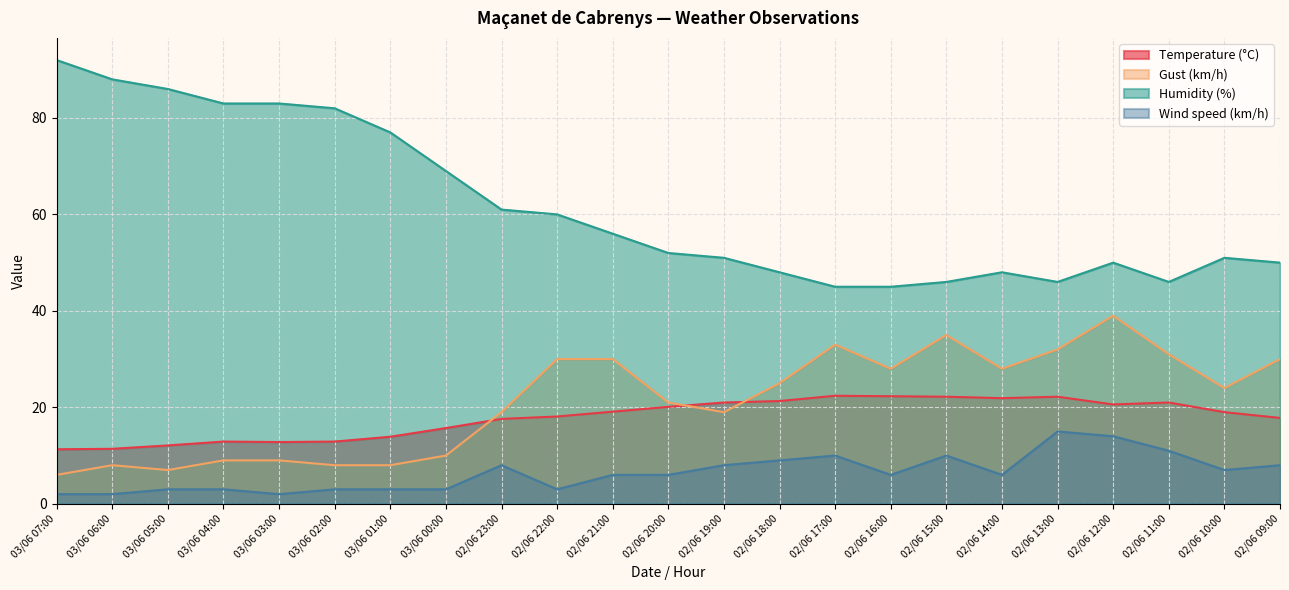

True or false: Humidity (%) and Wind speed (km/h) intersect in this chart.

False